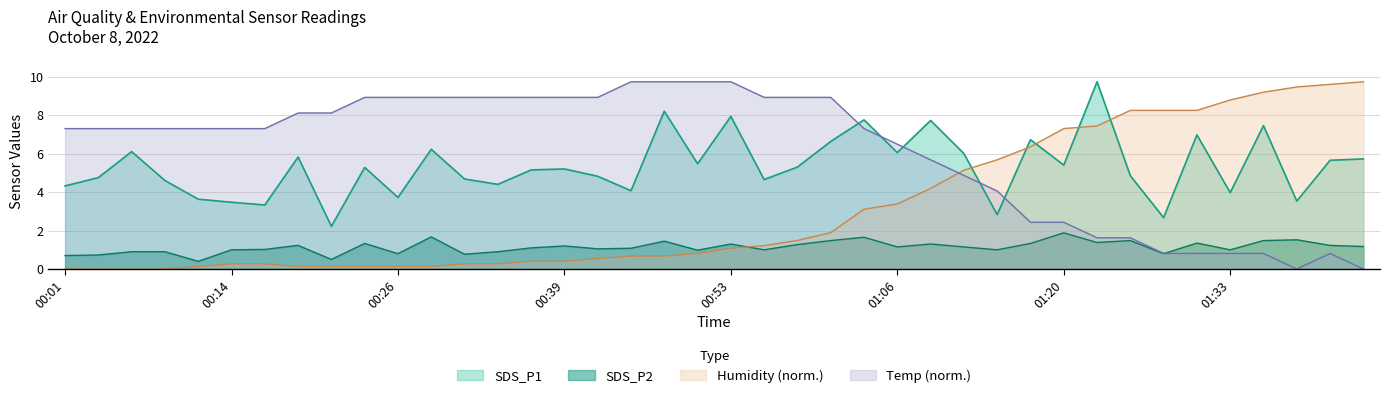

Where does the Temp series first go above 7?

00:01